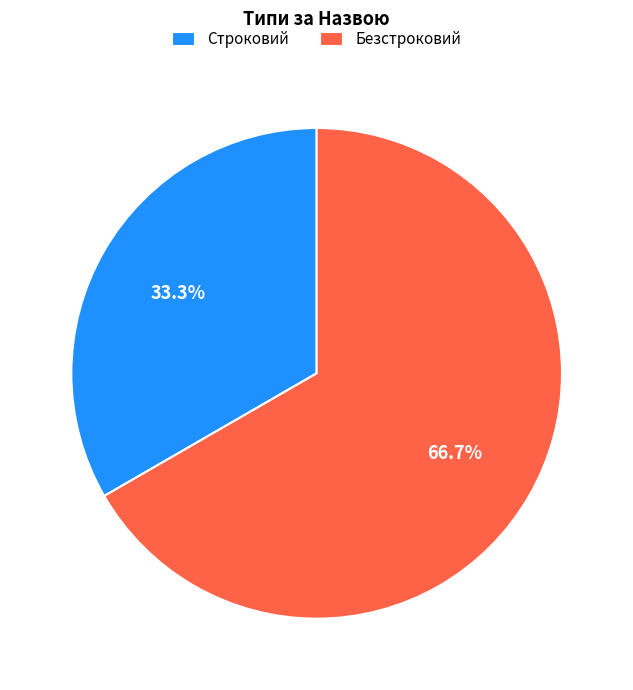

What is the majority slice?

Безстроковий